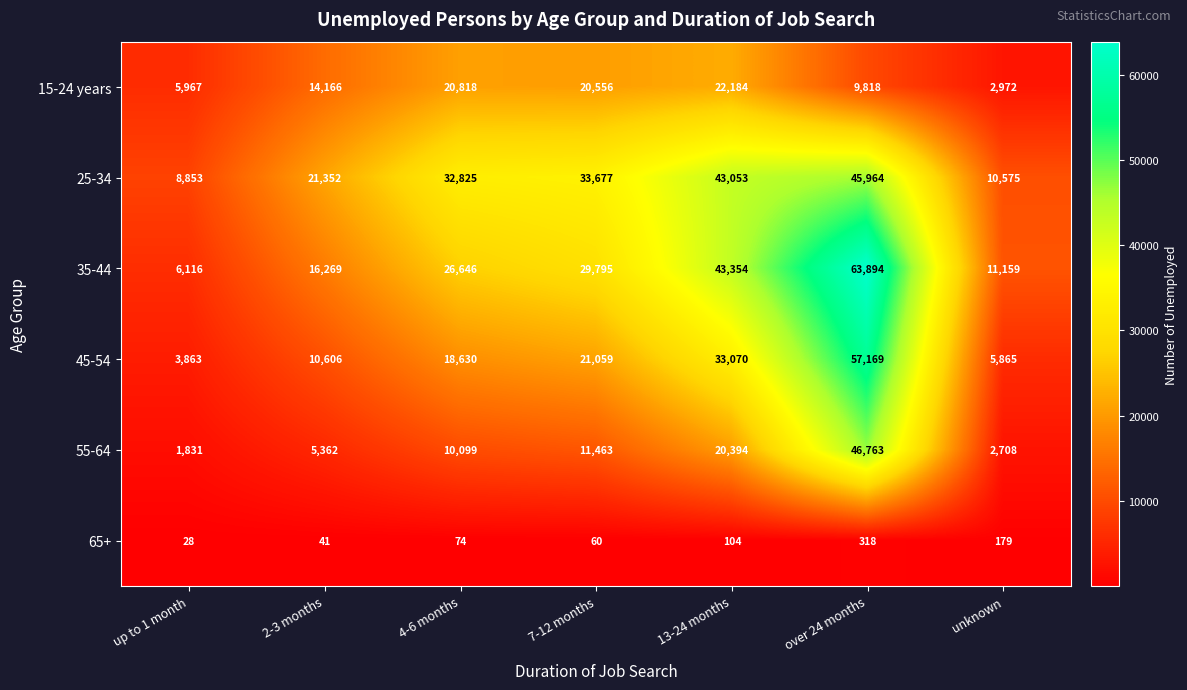

At which category is the sum across all series the highest?

over 24 months